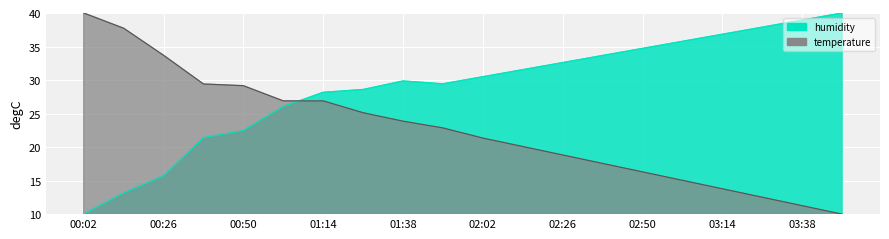

What are all the series names shown in the legend?

temperature, humidity